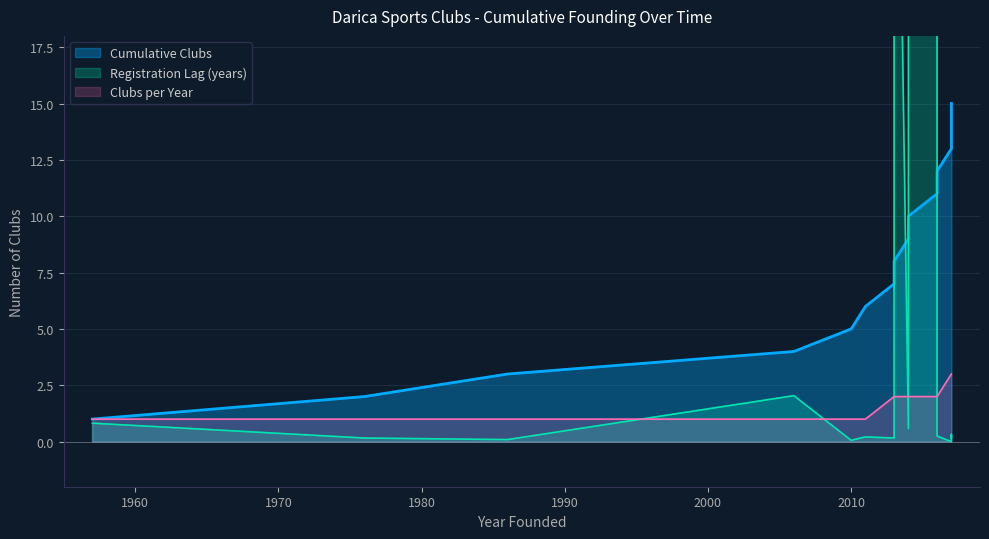

Which series has the largest range (max minus min)?

Registration Lag (years)